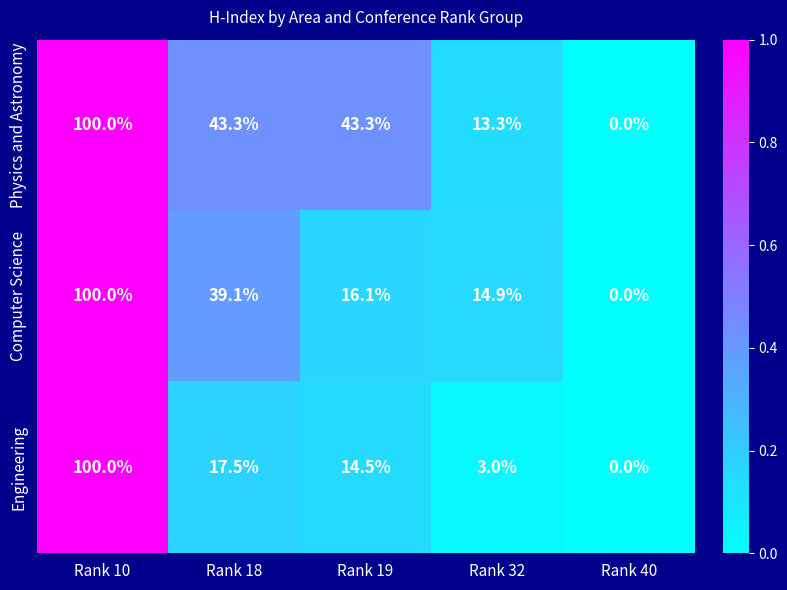

List the labels in order of Engineering value, smallest first.

Rank 40, Rank 32, Rank 19, Rank 18, Rank 10